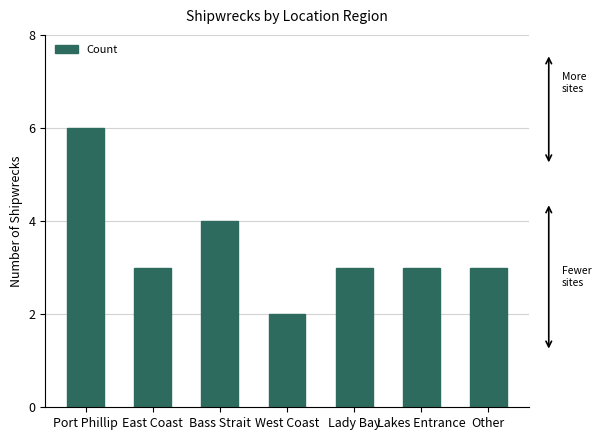

What is the ratio of the value at East Coast to the value at Lady Bay?

1.0